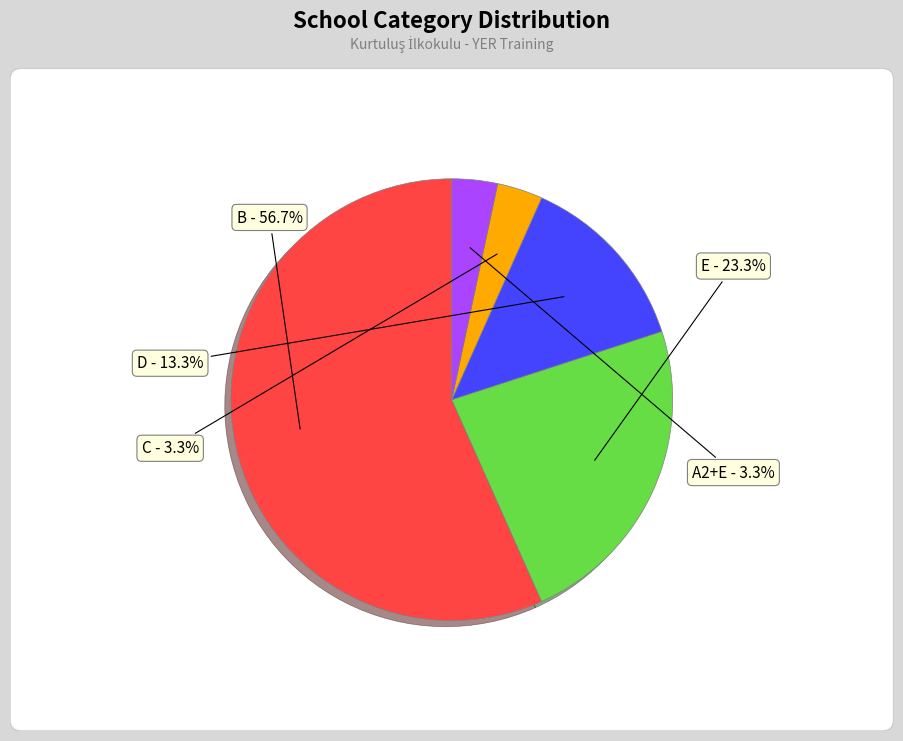

Rank the categories by value from highest to lowest.

B, E, D, C, A2+E